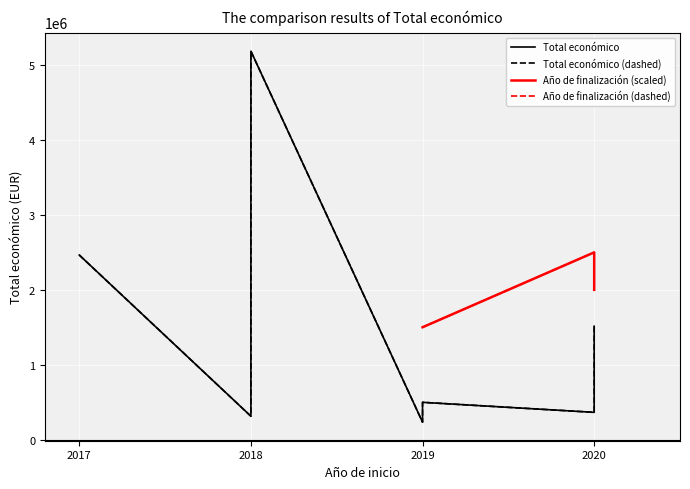

What is the label of the 9th point from the right?

2017